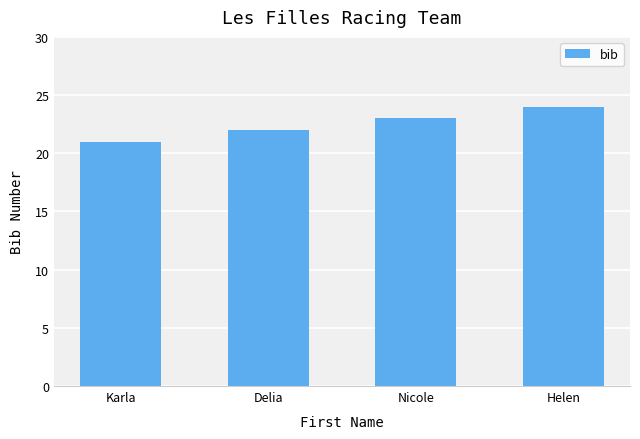

What is the change in value from Karla to Nicole?

+2